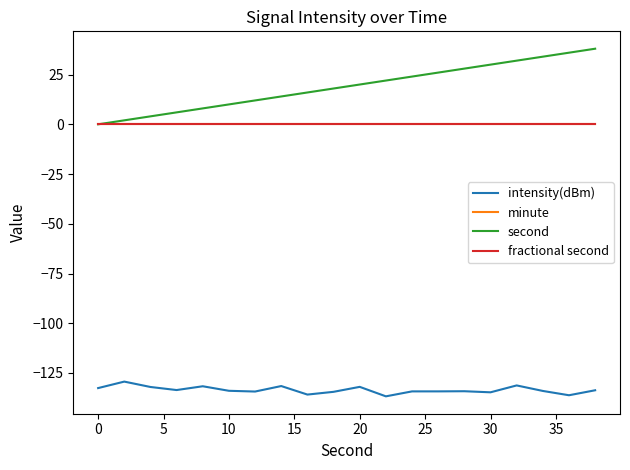

Does the chart display data point markers on the line(s)?

No